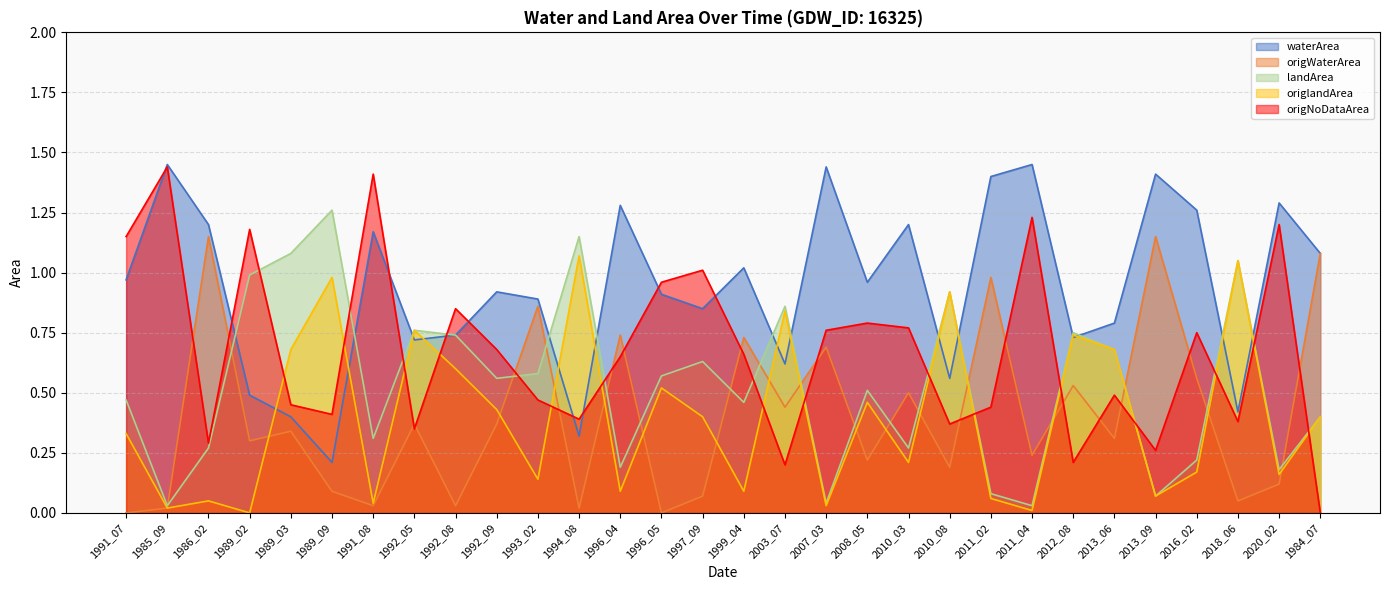

What is the difference between the origlandArea values at 2018_06 and 1996_04?

1.0